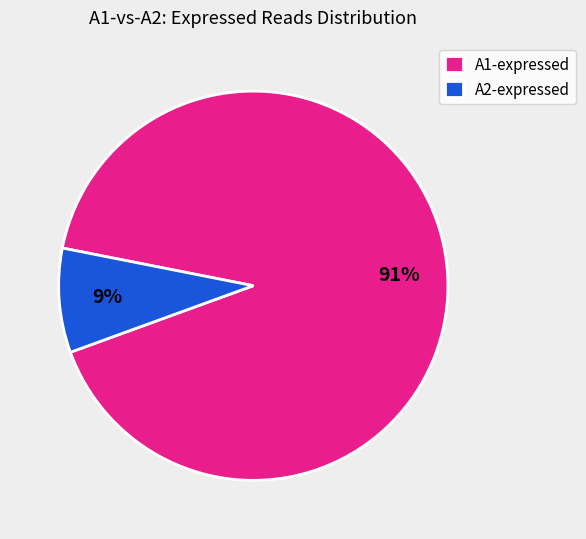

To the nearest percent, what percentage of the pie is A1-expressed?

91%